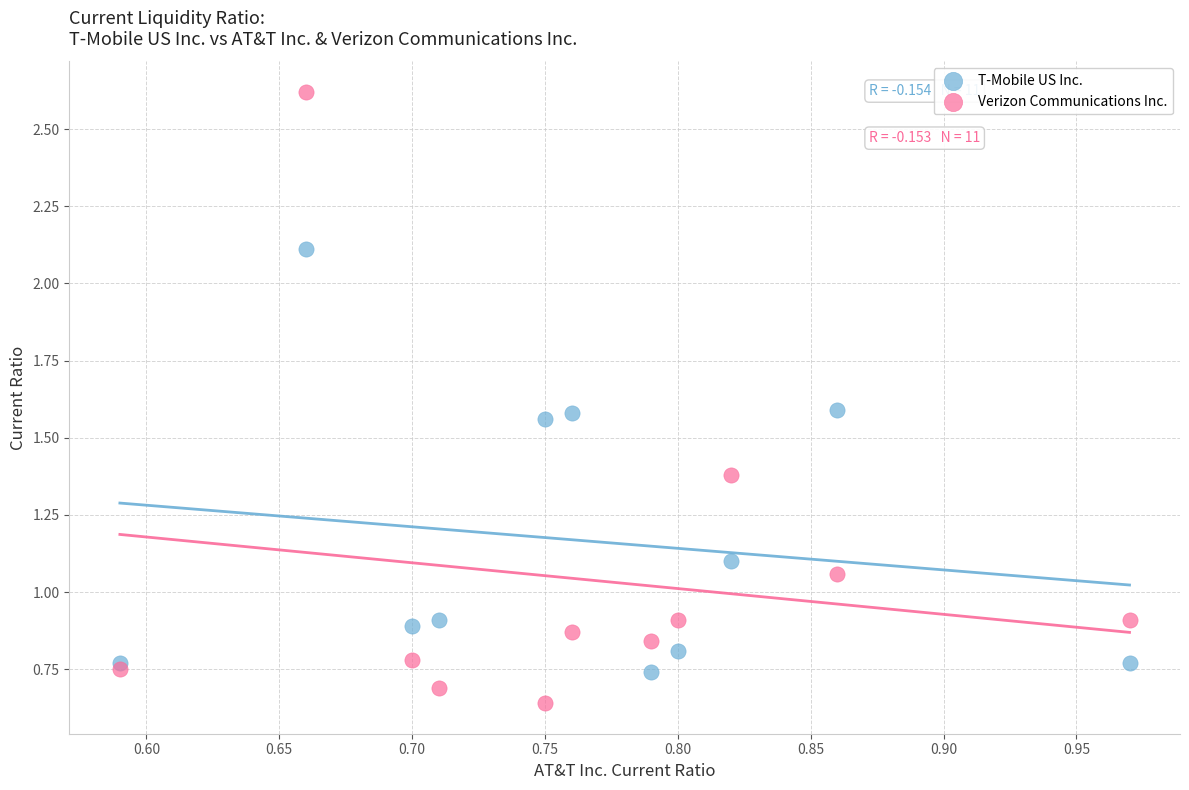

What is the X range (max minus min) for the scatter plot?

0.4